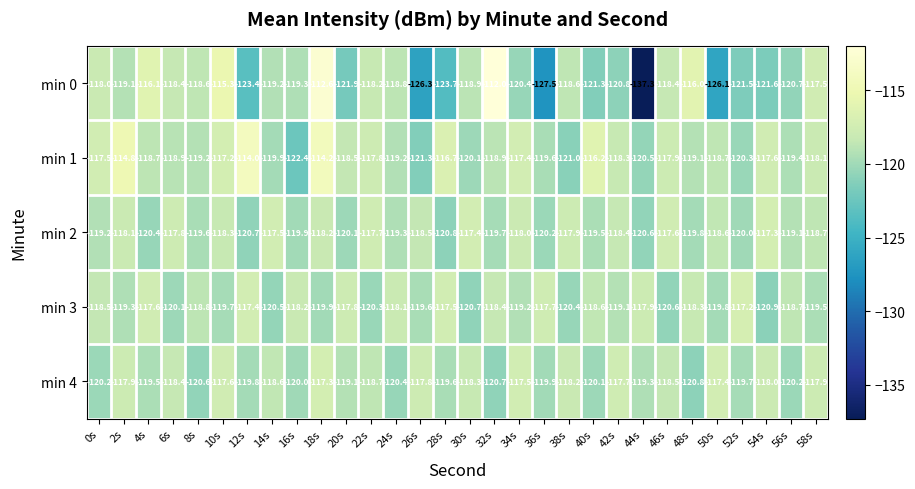

Which series has the largest total across all categories?

min 1